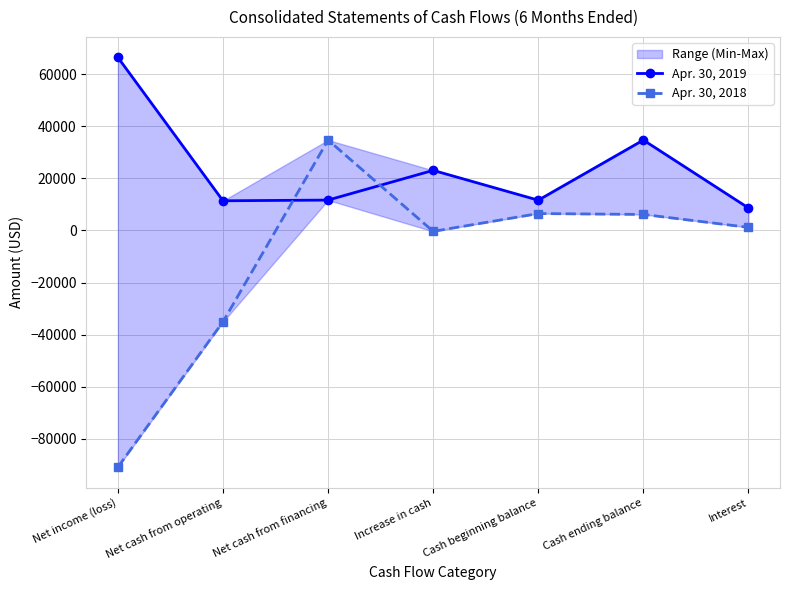

What is the minimum value for Apr. 30, 2018?

-90926